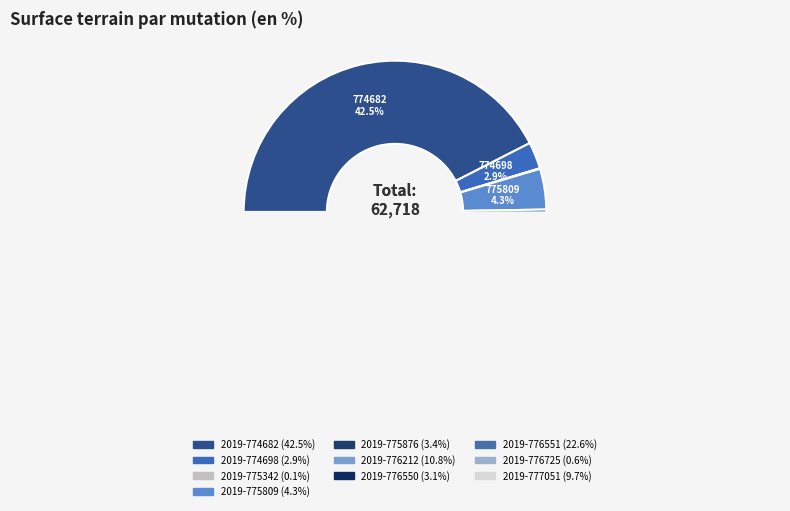

The 2019-774698 slice represents 15% of the pie. True or false?

False